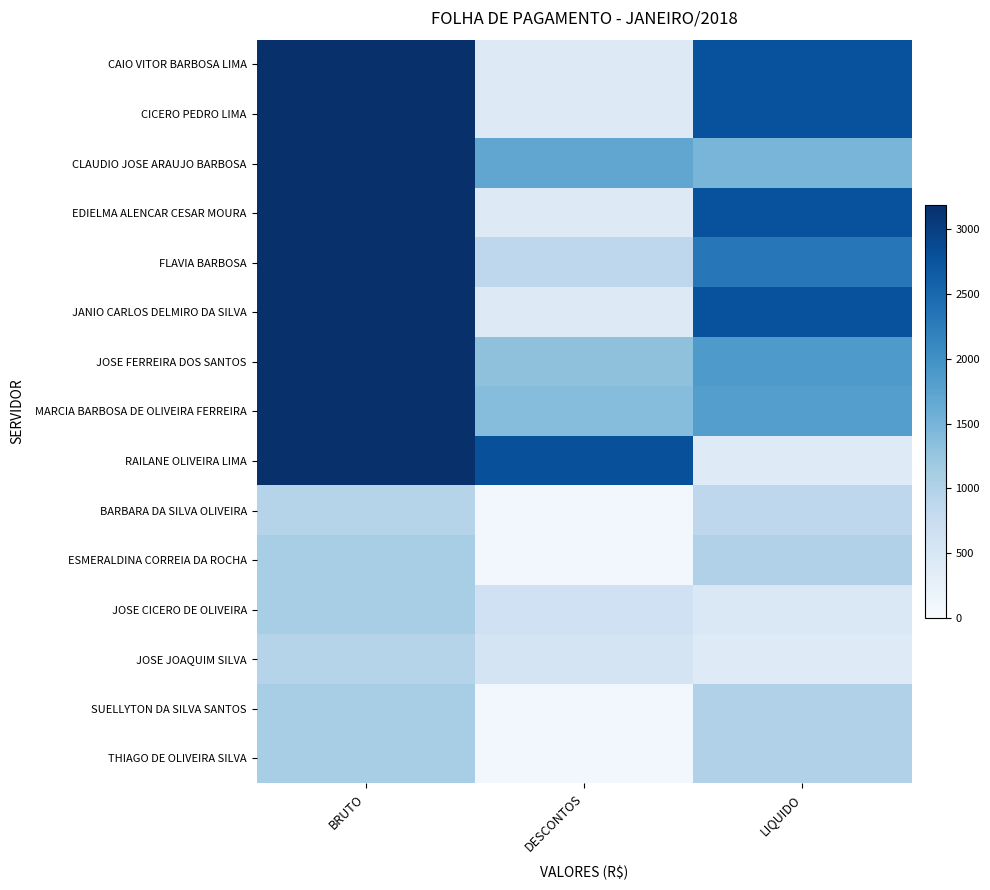

Between DESCONTOS and LIQUIDO, which is larger?

LIQUIDO